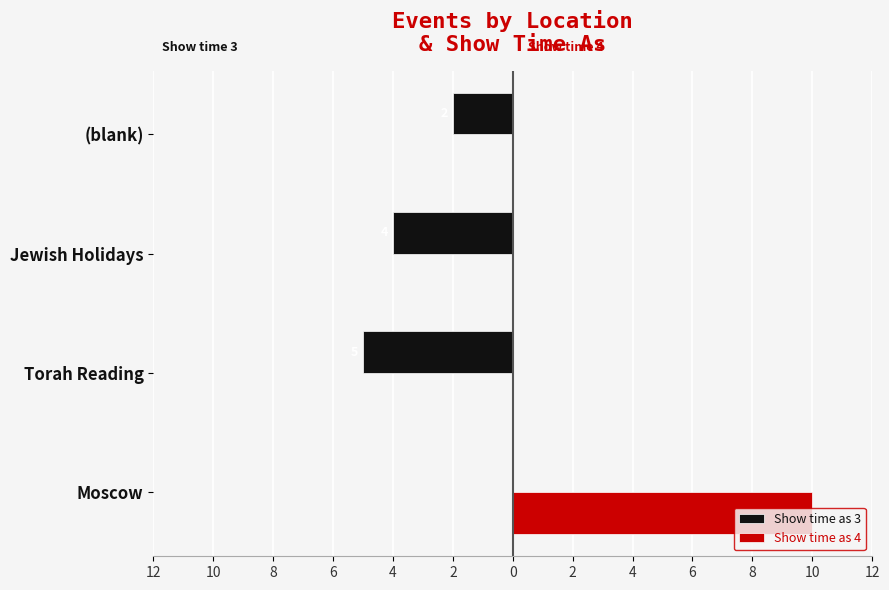

Which series has the largest range (max minus min)?

Show time as 4